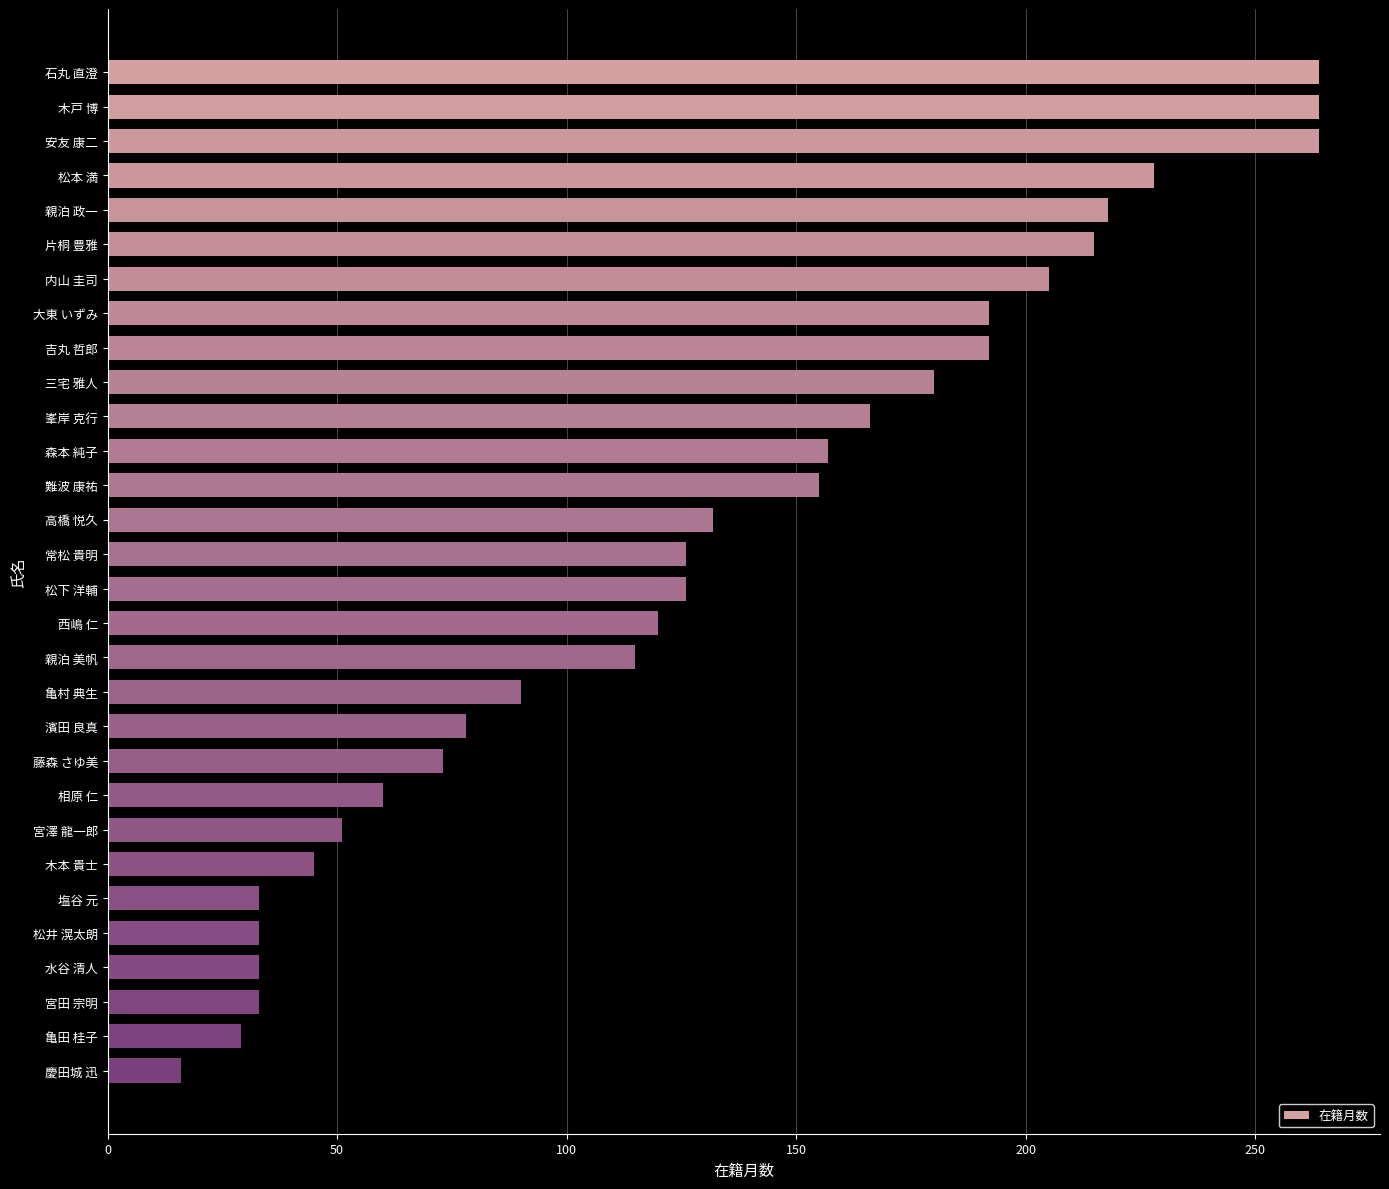

How many values are below 126?

14